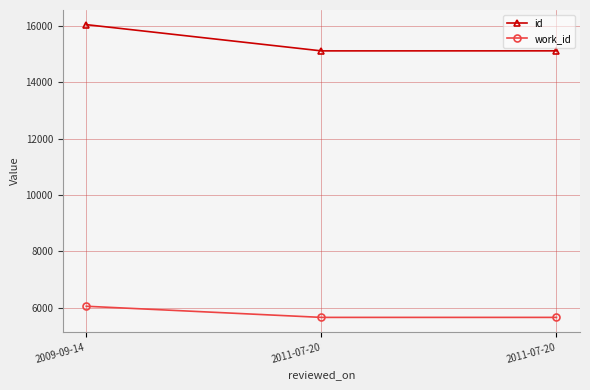

What are all the series names shown in the legend?

id, work_id